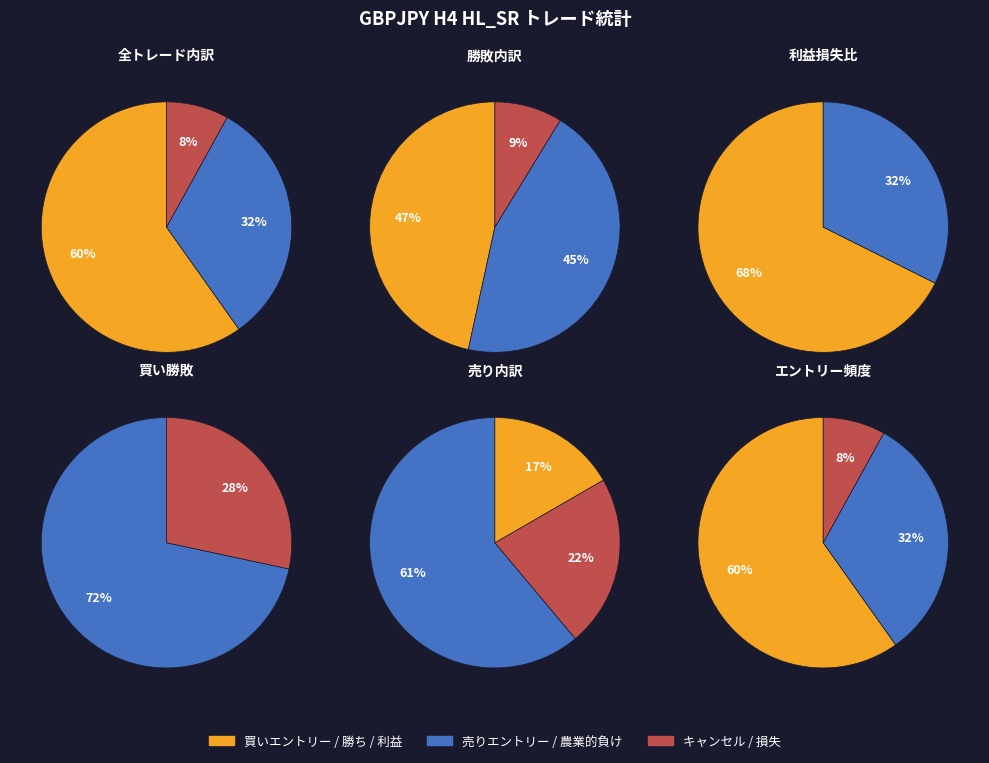

What portion of the pie excludes 2?

100.0%